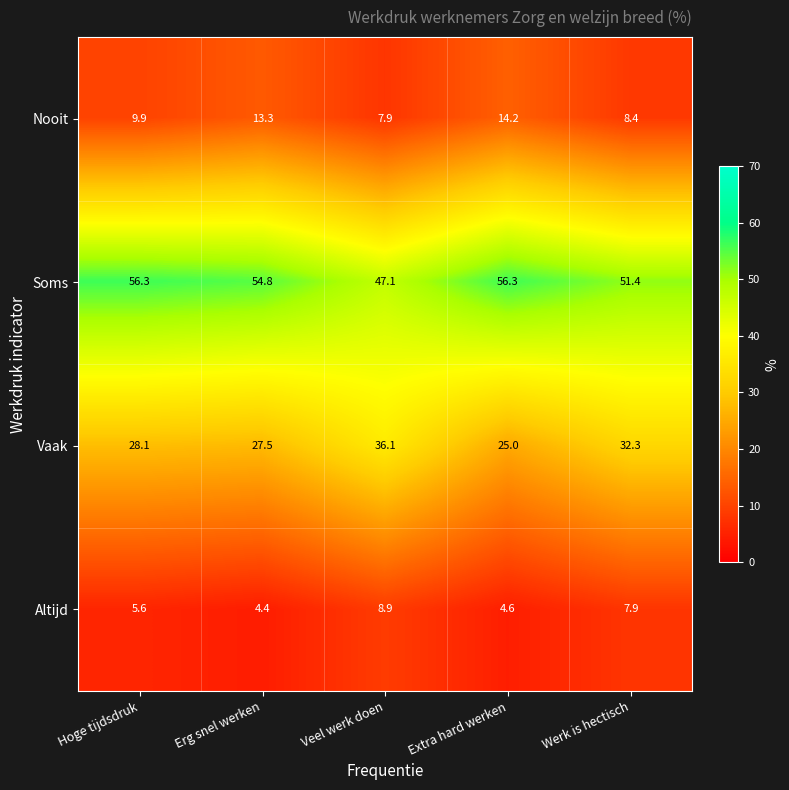

At which category is the sum across all series the highest?

Extra hard werken